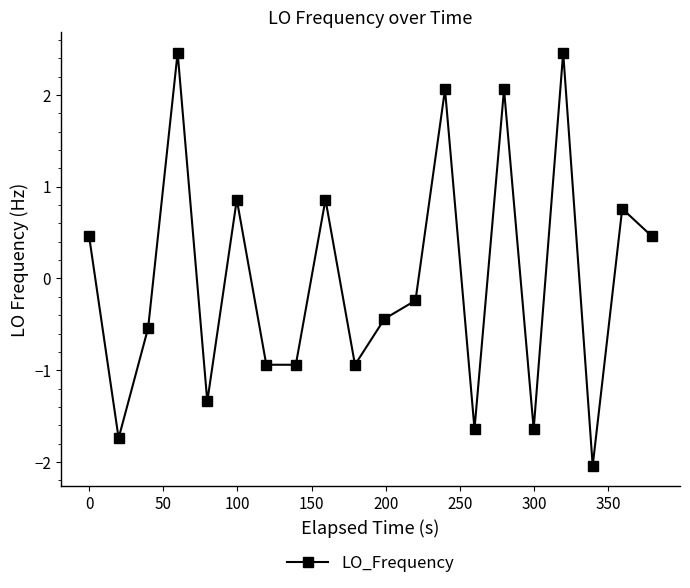

How many positive values are there?

9